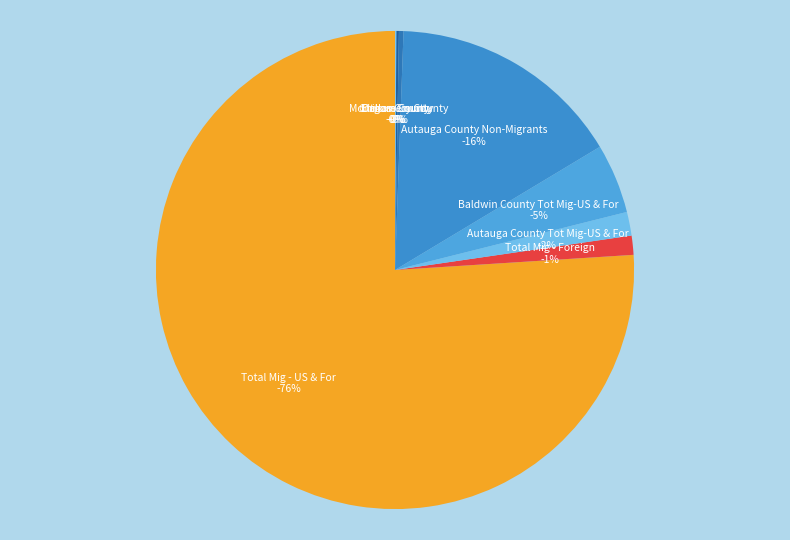

To the nearest percent, what is the average slice percentage?

11%